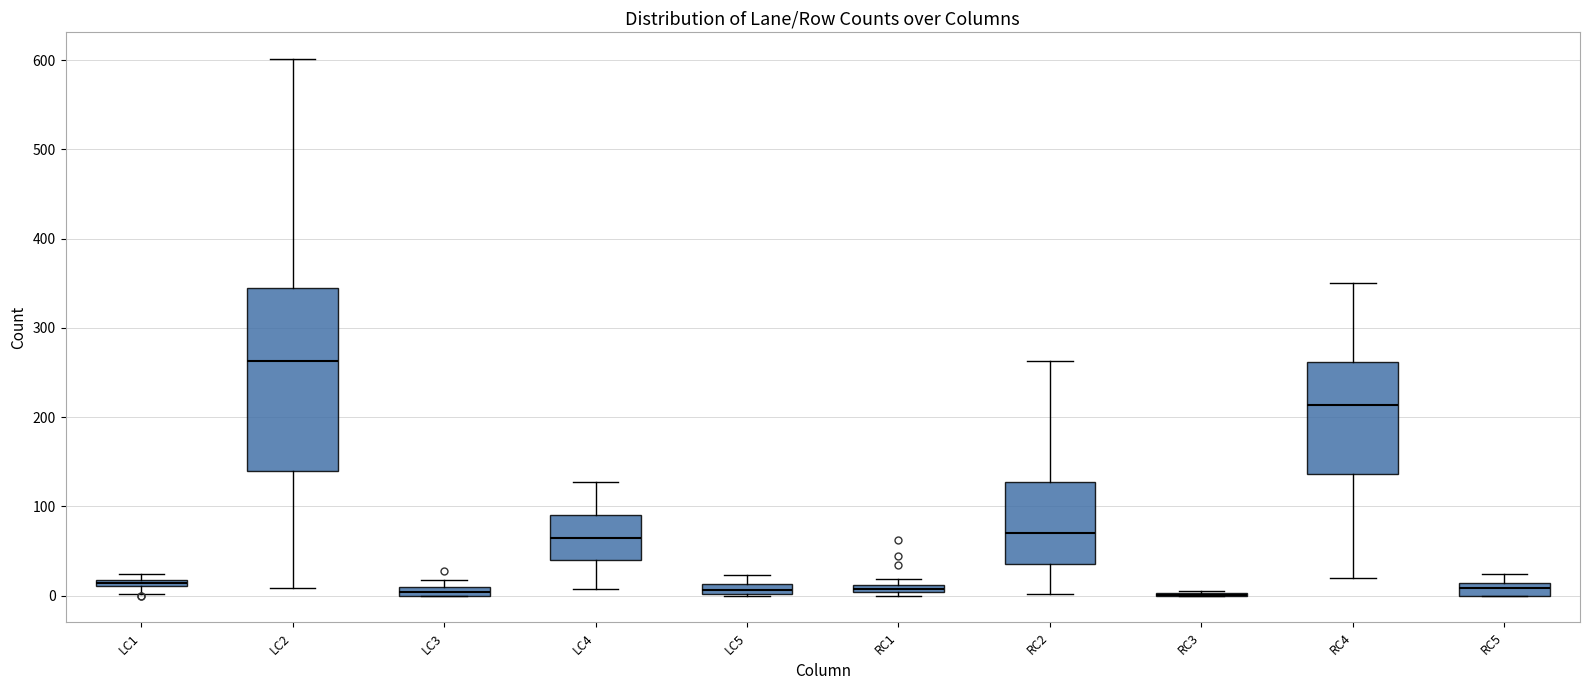

Where does the median line of the box for LC4 sit on the y-axis? The values are not printed on the chart, so give them approximately, as read against the axis.

70